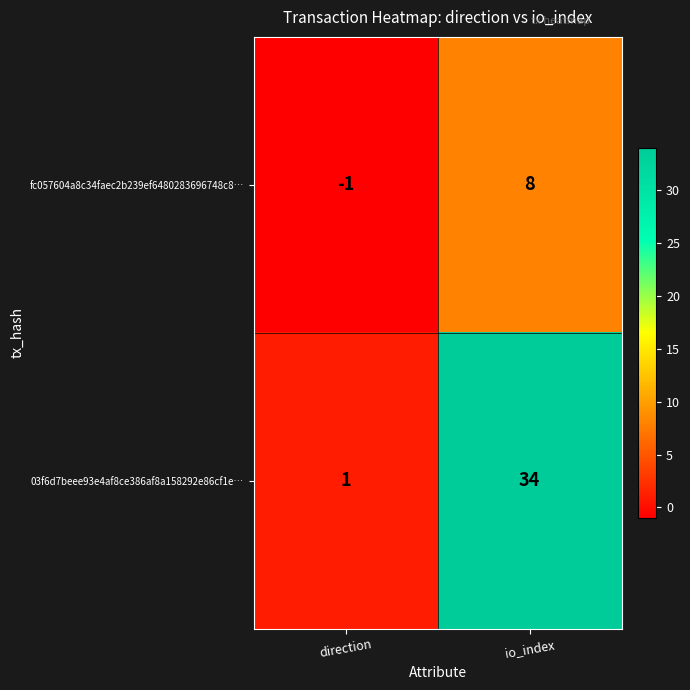

What is the difference between the 03f6d7beee93e4af8ce386af8a158292e86cf1e… values at direction and io_index?

33